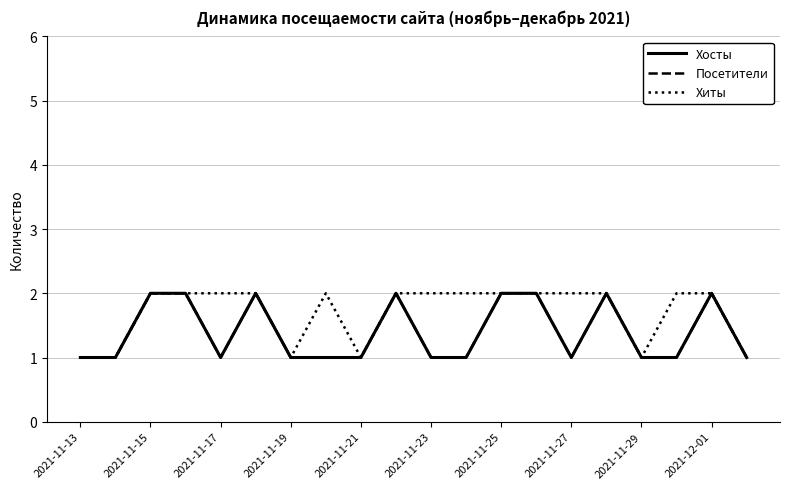

What is the sum of all Хосты values?

28